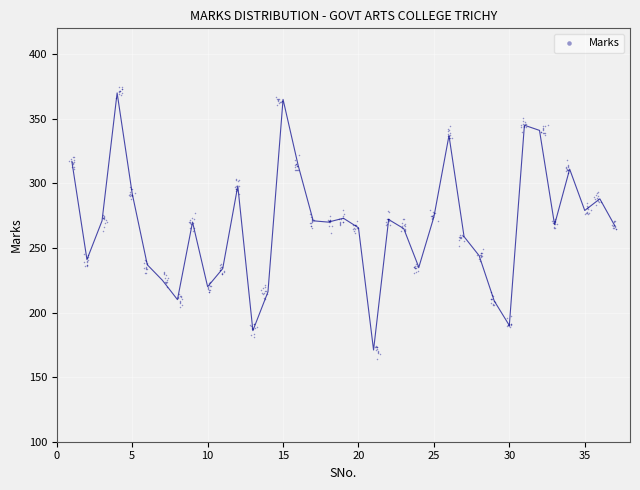

What is the range of Y values (max minus min)?

210.3